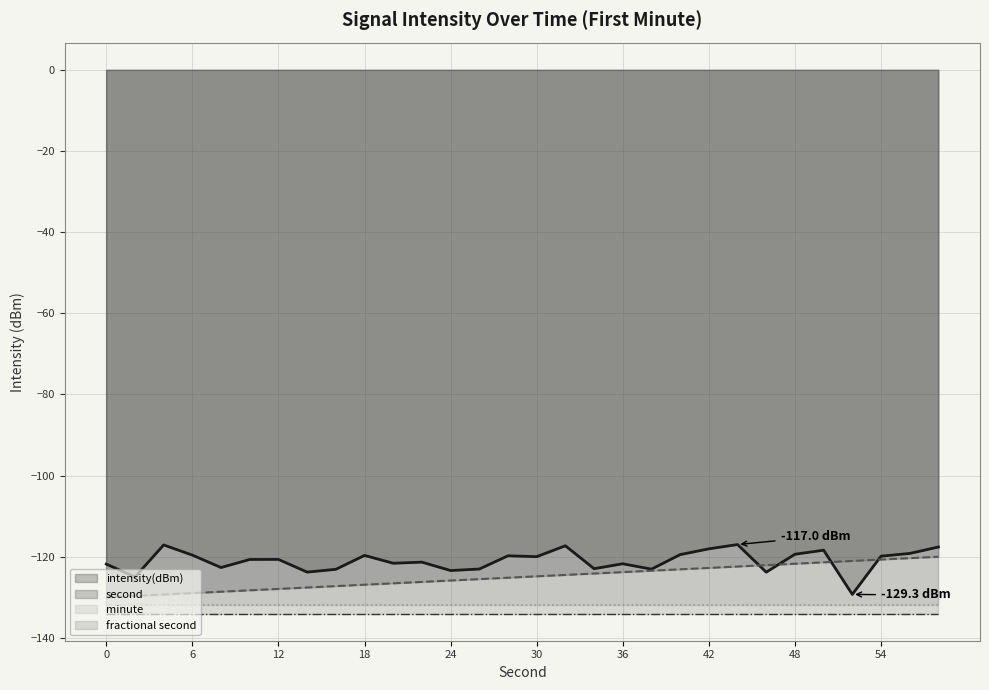

What is the difference between the second highest and second lowest values in the intensity(dBm) series?

7.9